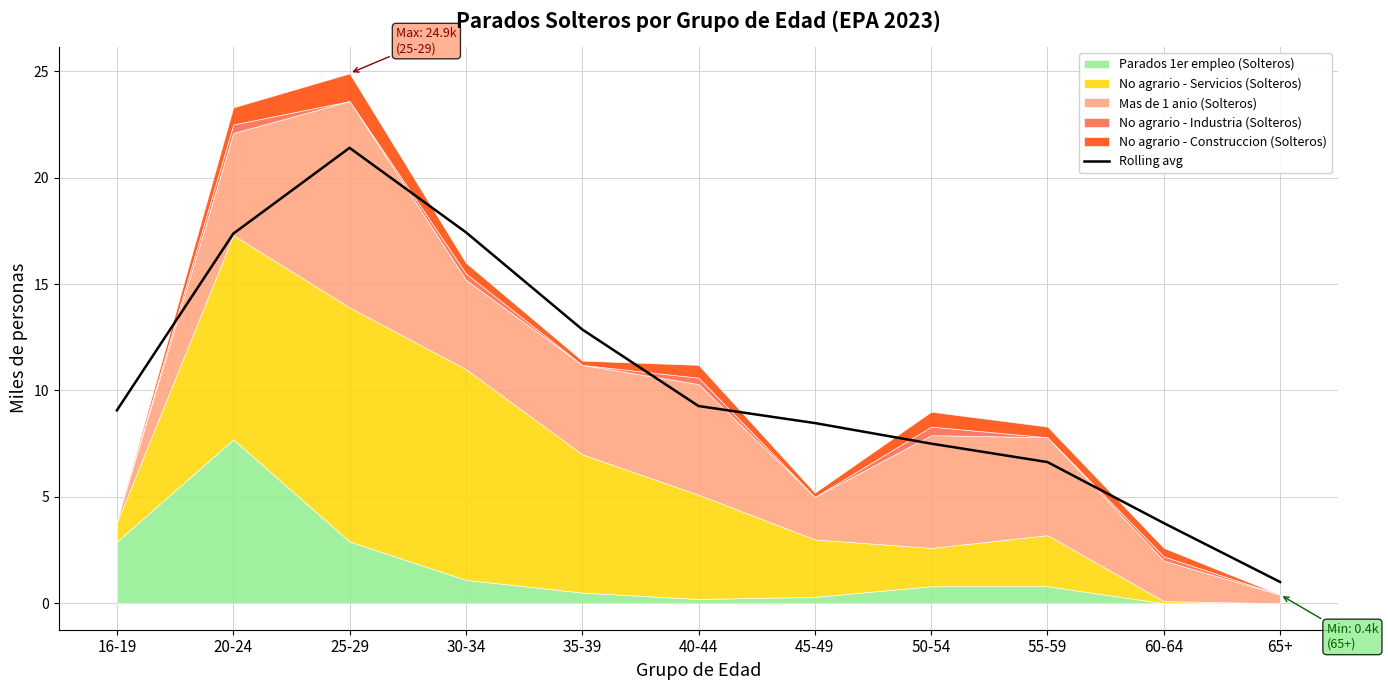

The value at 50-54 is 7.5. True or false?

True